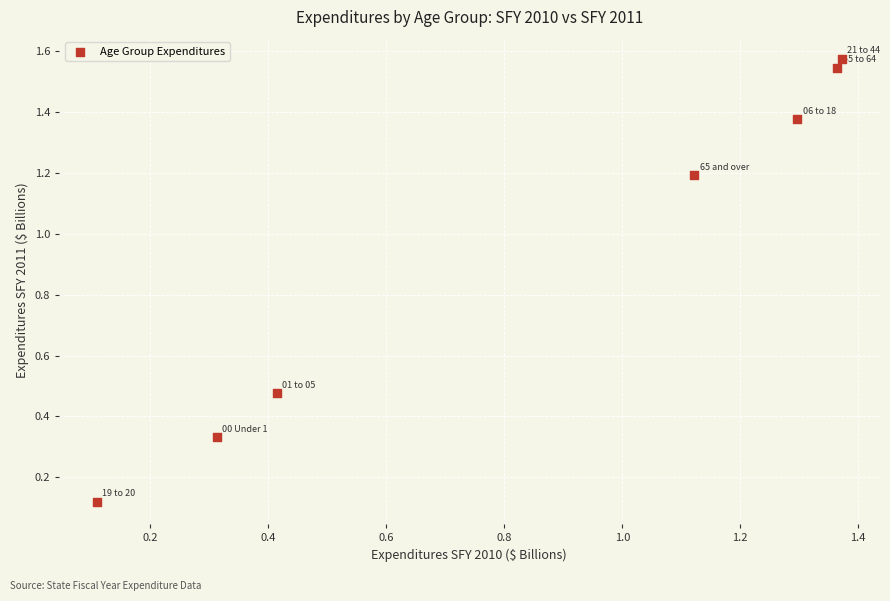

What is the average Y value?

0.9